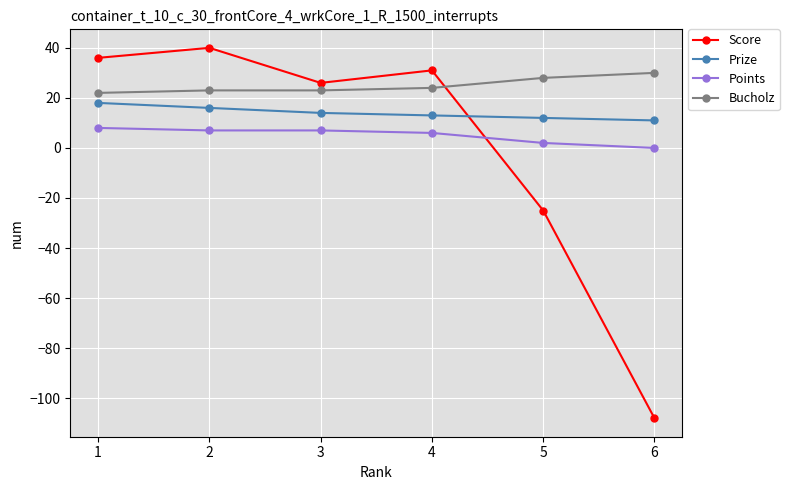

Which category has the highest value across all series?

2